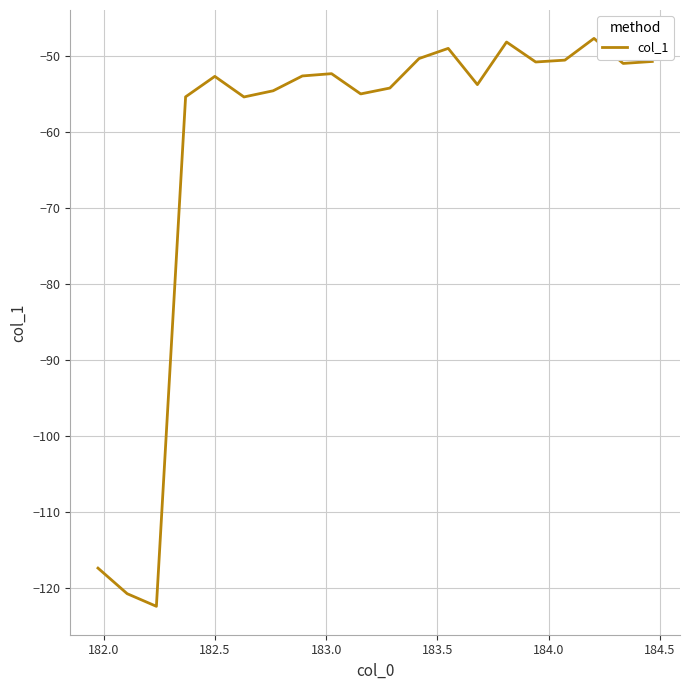

What is the difference between the maximum and minimum values?

74.7